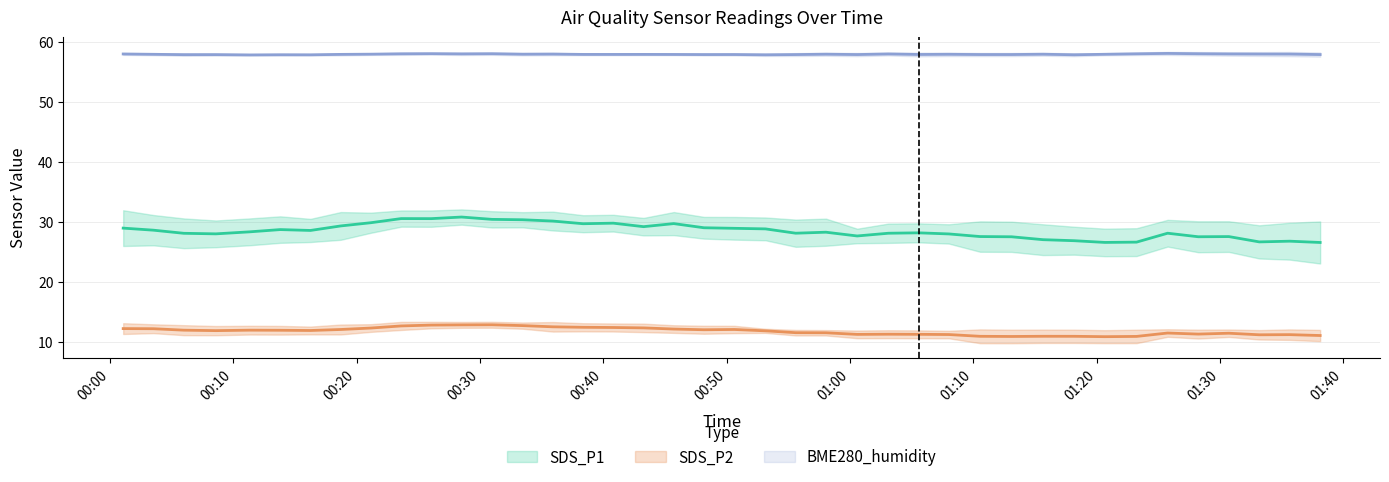

Rank the categories by BME280_humidity value from lowest to highest.

2021/03/07 01:10:33, 2021/03/07 01:38:07, 2021/03/07 00:53:09, 2021/03/07 00:11:21, 2021/03/07 00:58:03, 2021/03/07 01:23:14, 2021/03/07 01:05:34, 2021/03/07 00:38:22, 2021/03/07 00:08:36, 2021/03/07 00:33:28, 2021/03/07 01:35:39, 2021/03/07 00:48:10, 2021/03/07 01:13:06, 2021/03/07 00:03:32, 2021/03/07 01:33:11, 2021/03/07 00:16:16, 2021/03/07 00:26:04, 2021/03/07 00:13:49, 2021/03/07 00:21:10, 2021/03/07 00:43:16, 2021/03/07 00:45:43, 2021/03/07 00:06:00, 2021/03/07 00:30:59, 2021/03/07 00:40:49, 2021/03/07 01:15:39, 2021/03/07 00:18:43, 2021/03/07 01:20:40, 2021/03/07 01:25:45, 2021/03/07 00:55:36, 2021/03/07 00:50:38, 2021/03/07 00:35:55, 2021/03/07 00:01:05, 2021/03/07 01:03:07, 2021/03/07 01:18:11, 2021/03/07 01:08:01, 2021/03/07 00:23:37, 2021/03/07 01:00:35, 2021/03/07 00:28:31, 2021/03/07 01:28:14, 2021/03/07 01:30:43